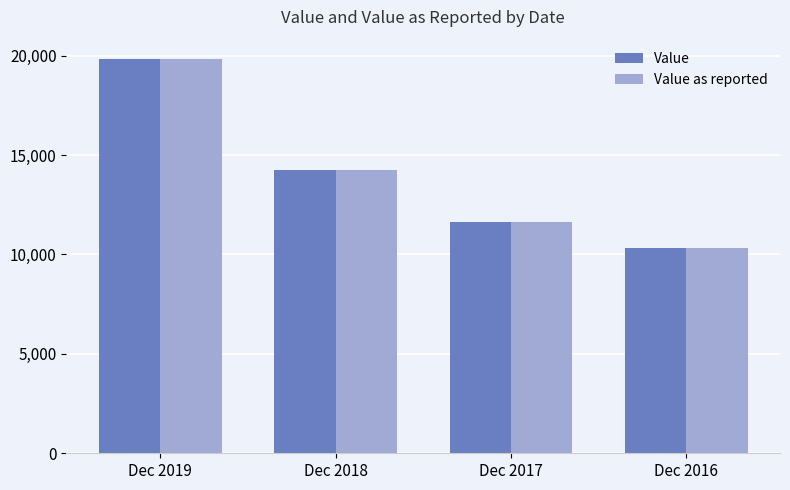

True or false: Value has a value of 5732 at Dec 2016.

False